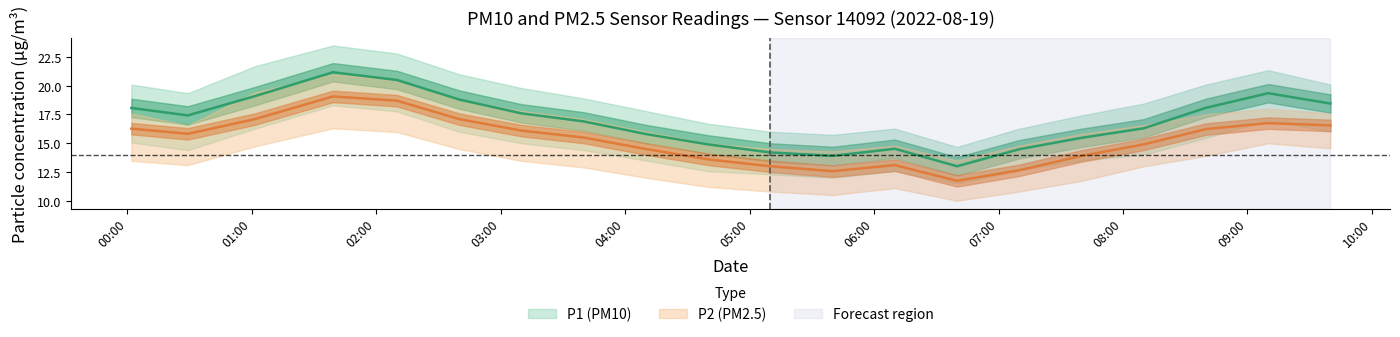

What position from the right is 05:30?

9